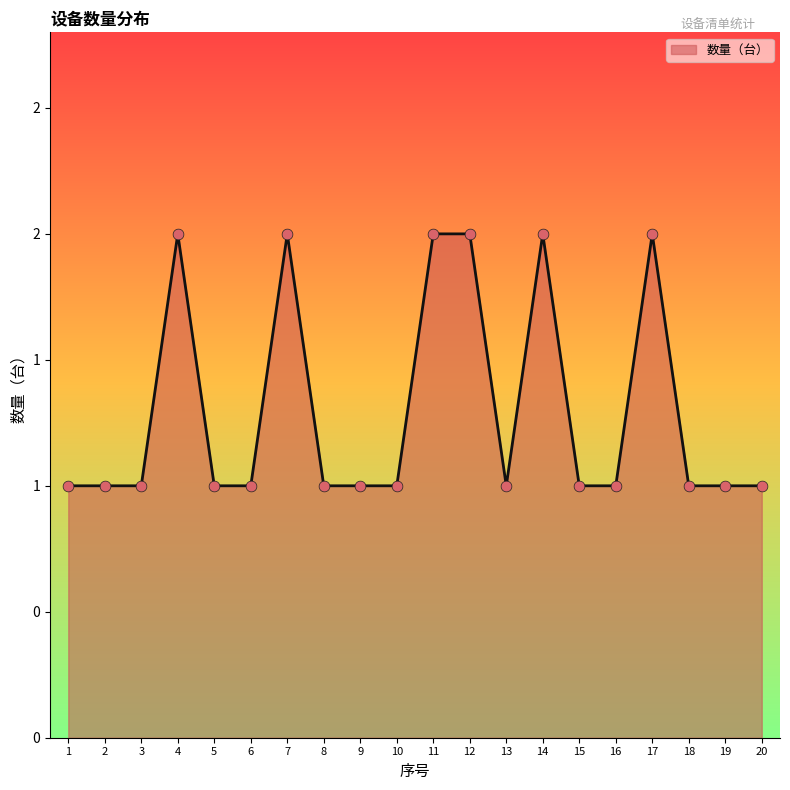

What is the ratio of the value at 12 to the value at 18?

2.0